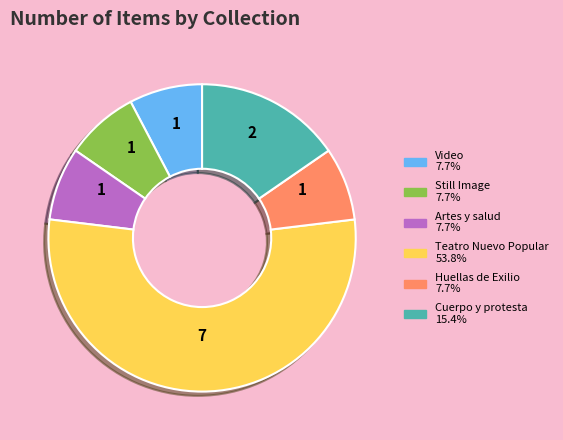

Is there any slice that represents more than half of the pie?

Yes